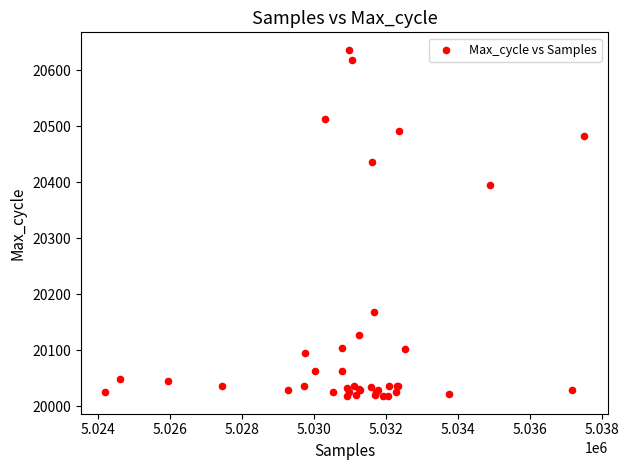

What Y value in the scatter plot is closest to 20327?

20395